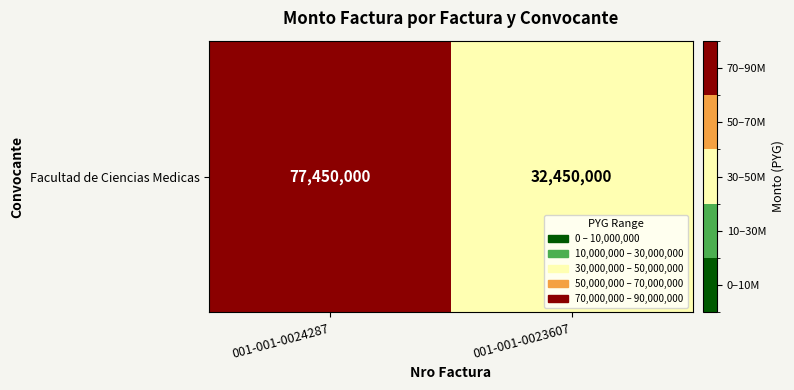

How many series are shown in this chart?

1